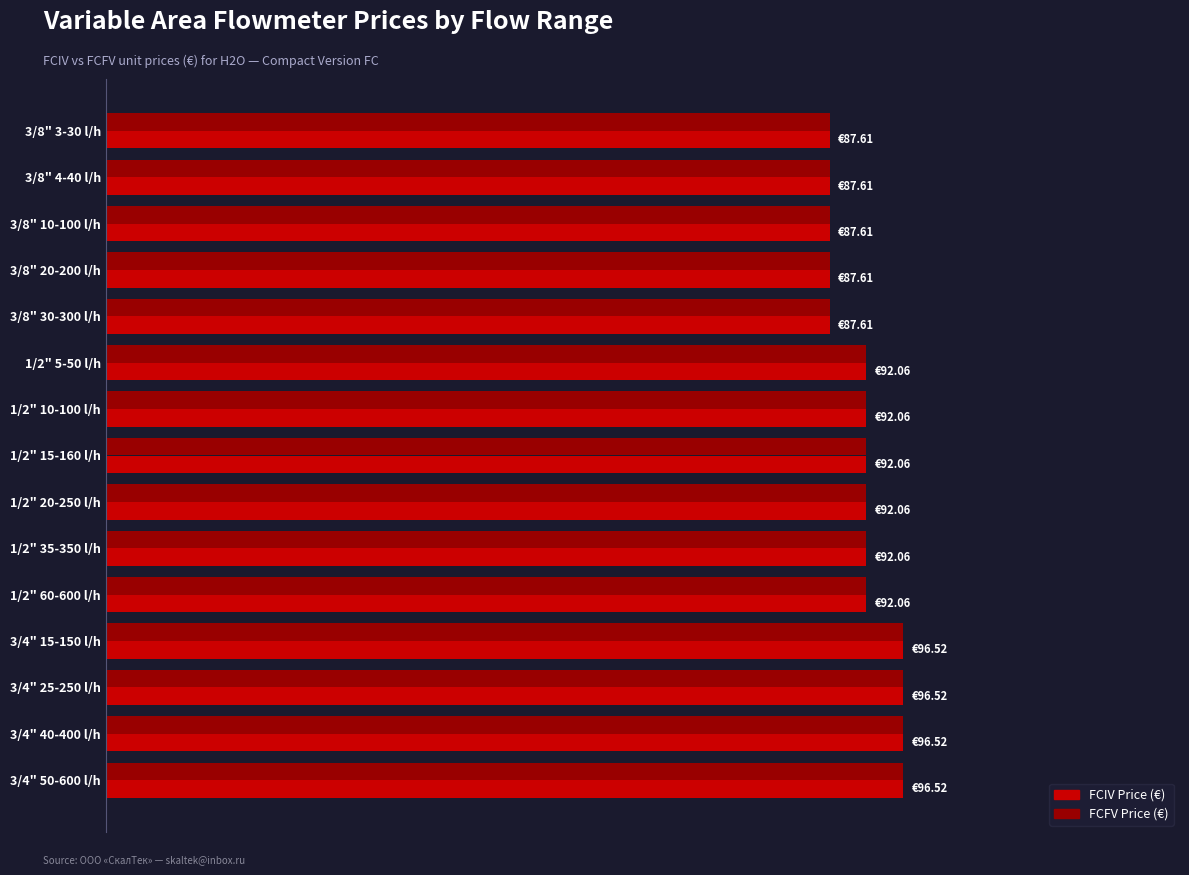

What are all the series names shown in the legend?

FCIV Price (€), FCFV Price (€)